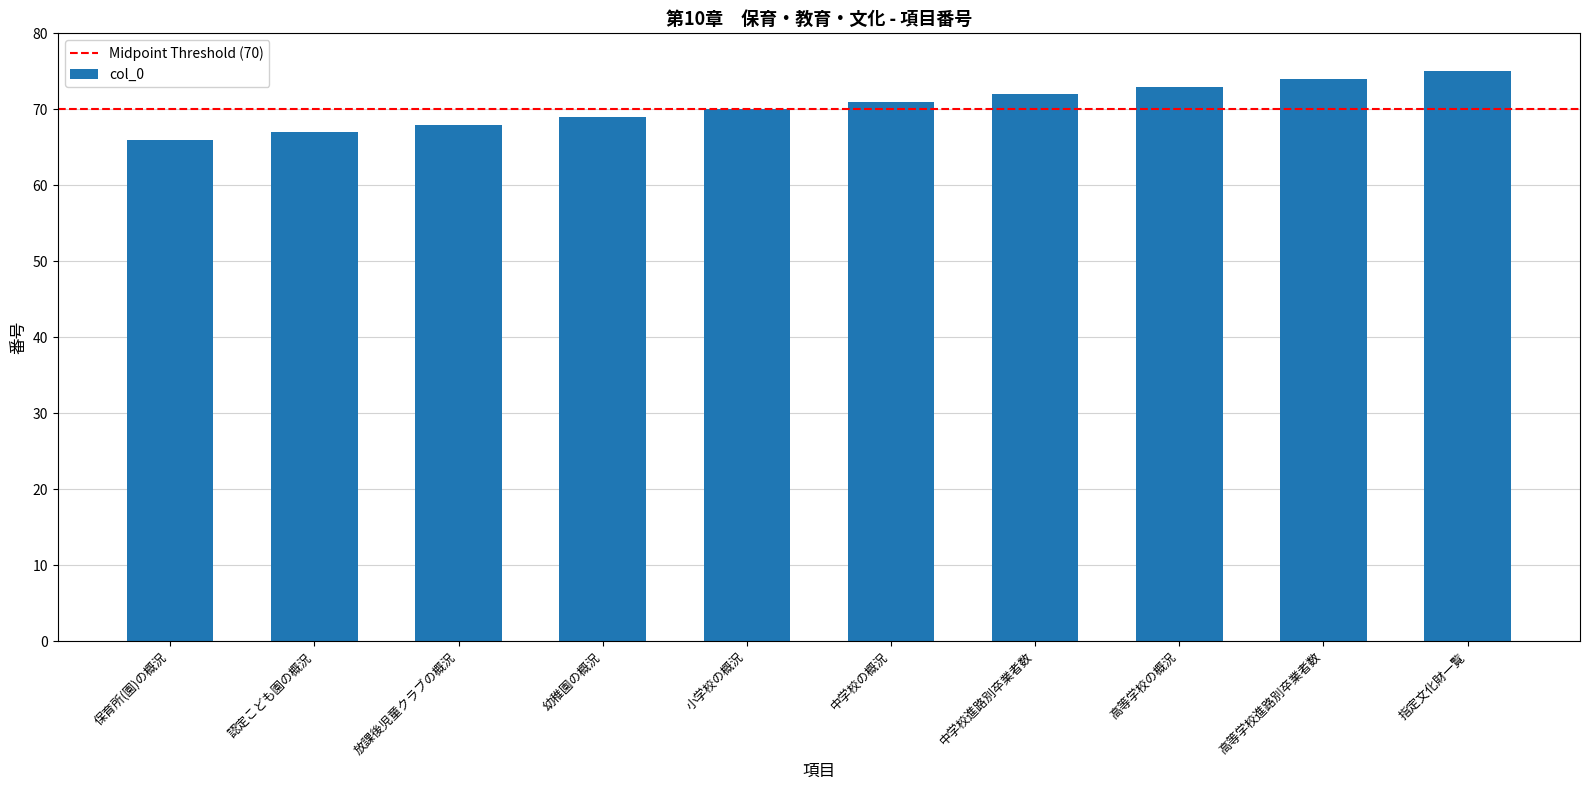

What value does the data have at 高等学校進路別卒業者数?

74